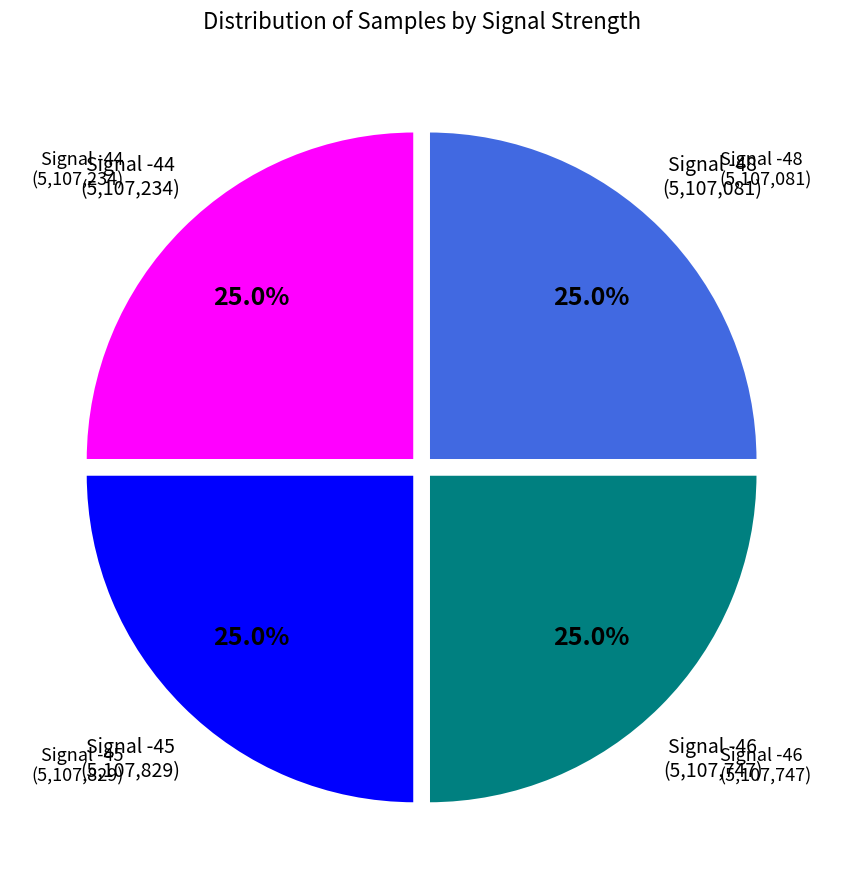

Is there any slice that represents more than half of the pie?

No